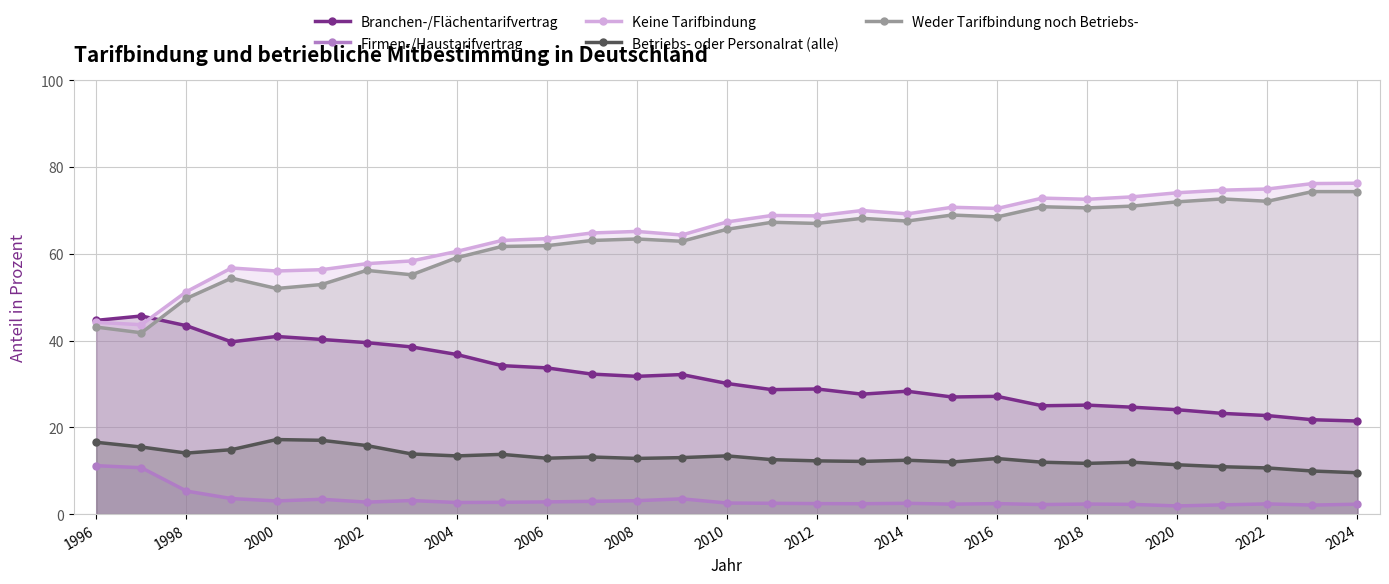

What is the spread (max minus min) of values at 2000?

53.0